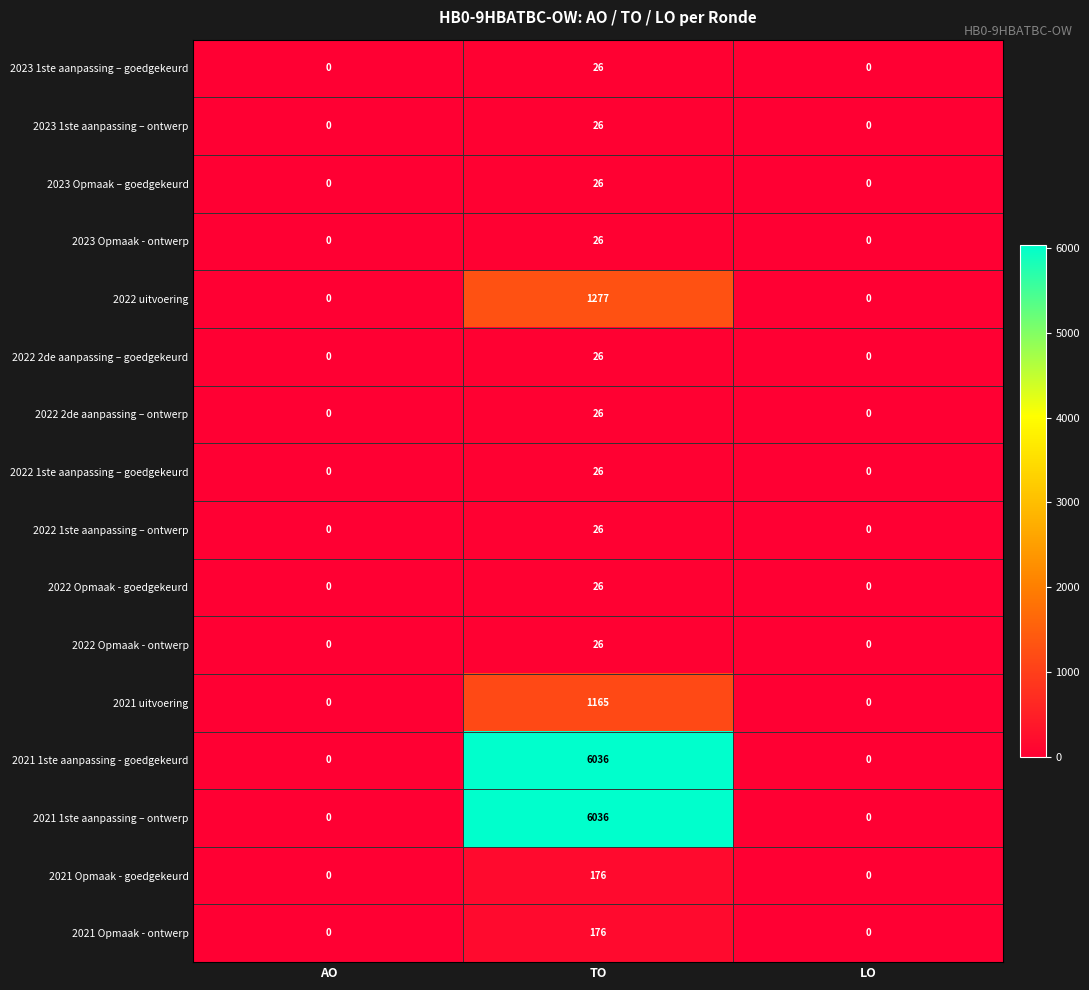

Which label corresponds to the largest value in the chart?

TO